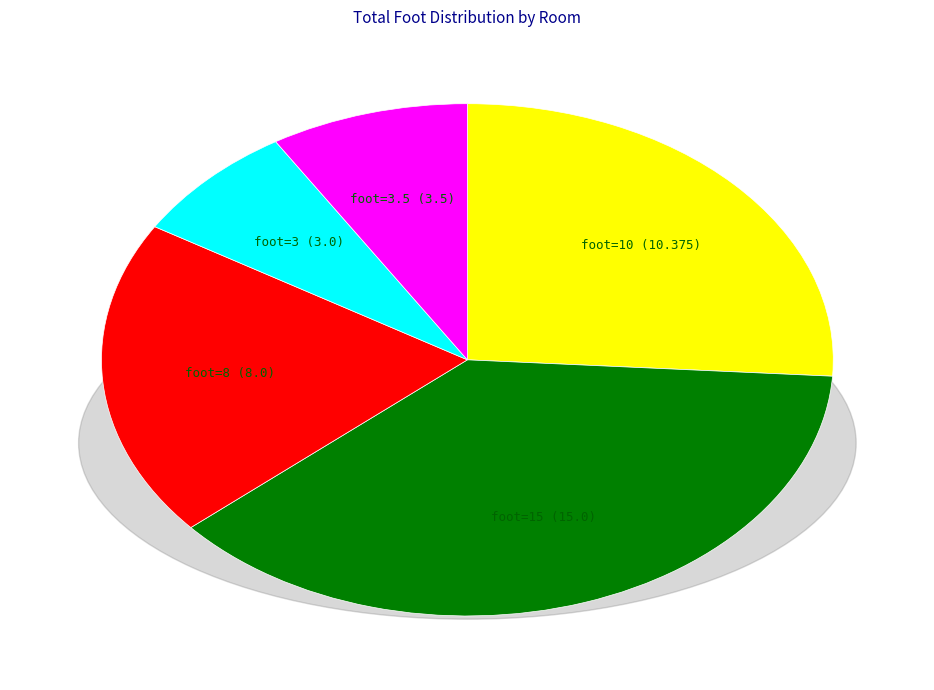

What is the largest slice in the pie chart?

15